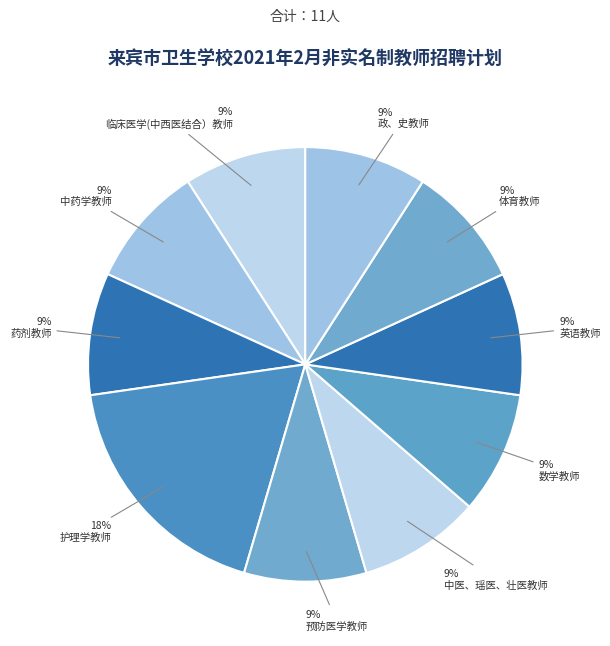

The 临床医学(中西医结合）教师 slice represents 9% of the pie. True or false?

True